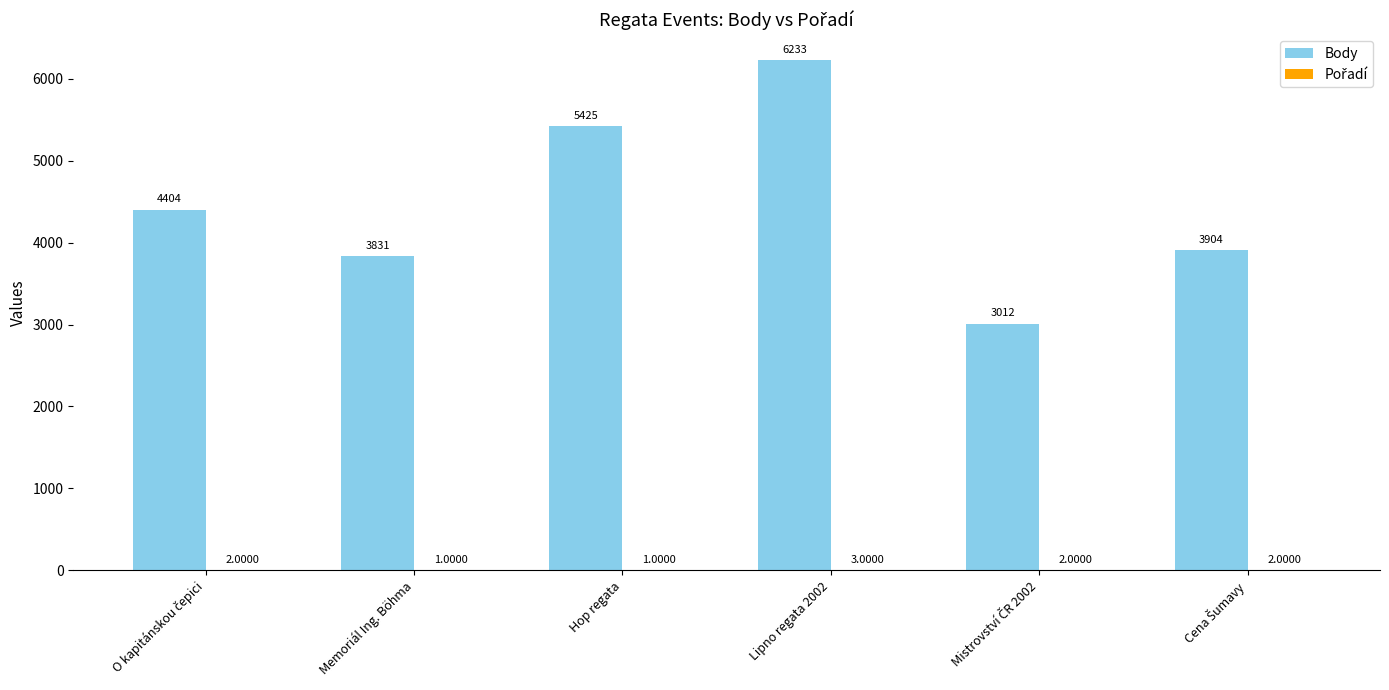

Does the chart contain stacked bars?

No